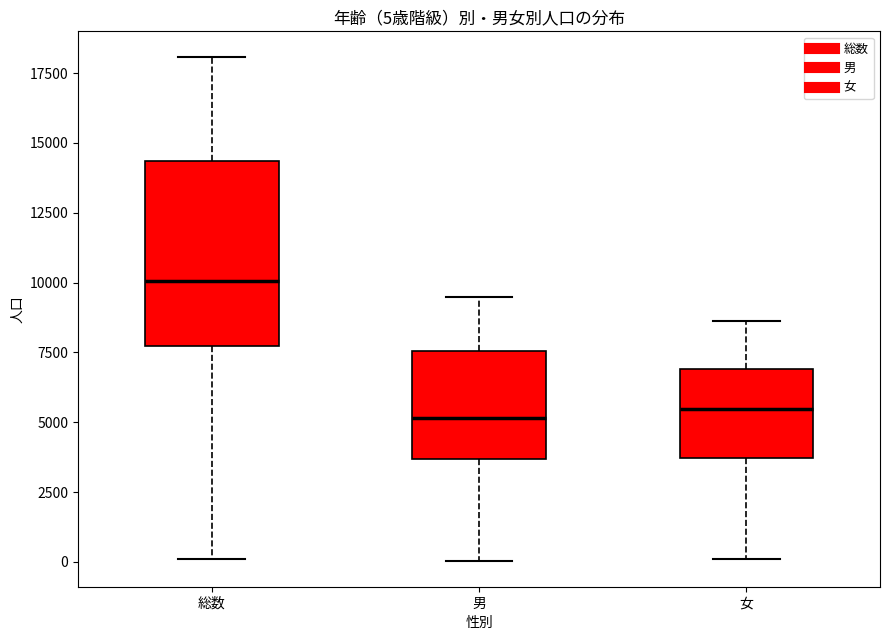

Comparing the boxes themselves (not the whiskers), which one is the tallest?

総数